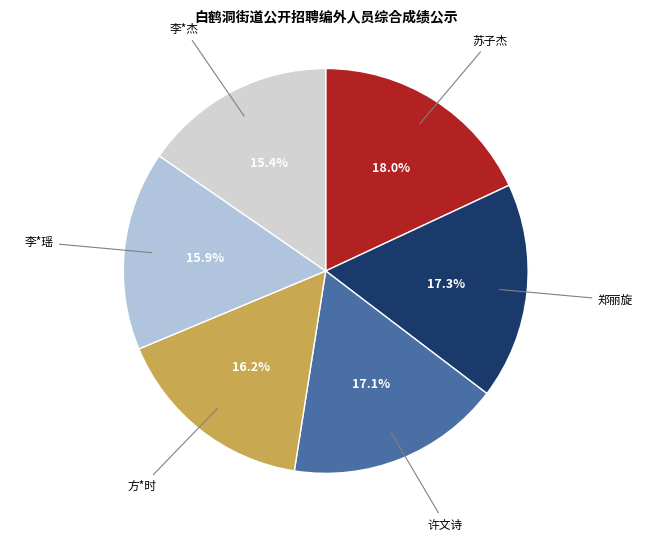

Rank the categories by value from lowest to highest.

李*杰, 李*瑶, 方*时, 许文诗, 郑丽旋, 苏子杰